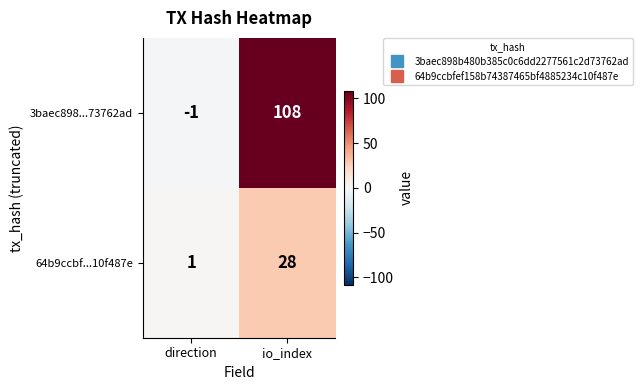

Reading left to right, what are all the values shown in this chart?

3baec898...73762ad: direction=-1	io_index=108
64b9ccbf...10f487e: direction=1	io_index=28